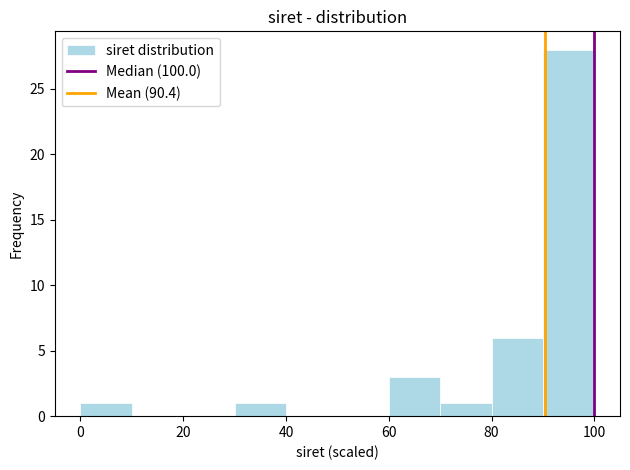

How tall is the bar that spans 60 to 70 on the x-axis? The values are not printed on the chart, so give them approximately, as read against the axis.

3